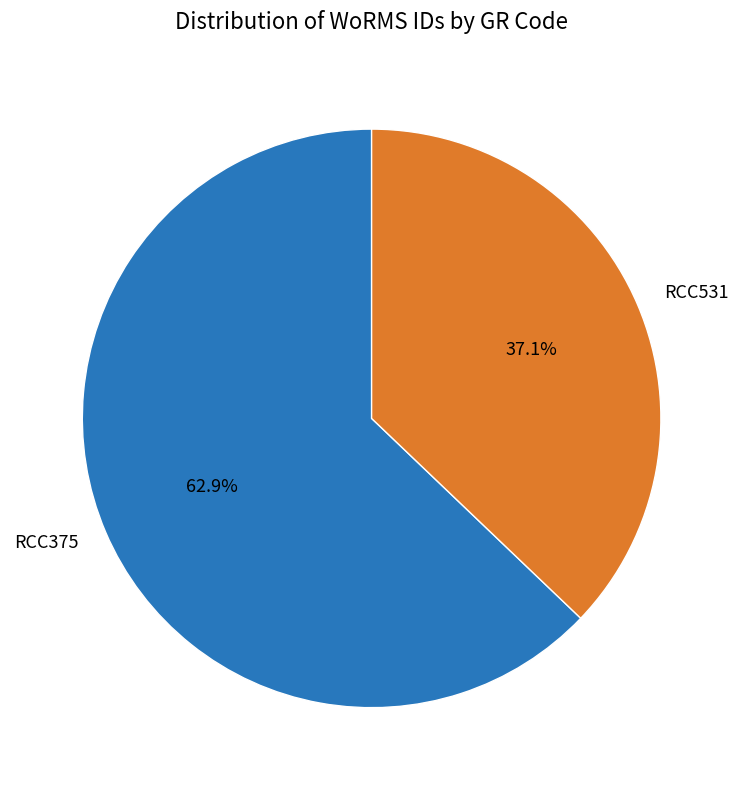

What is the largest slice in the pie chart?

RCC375